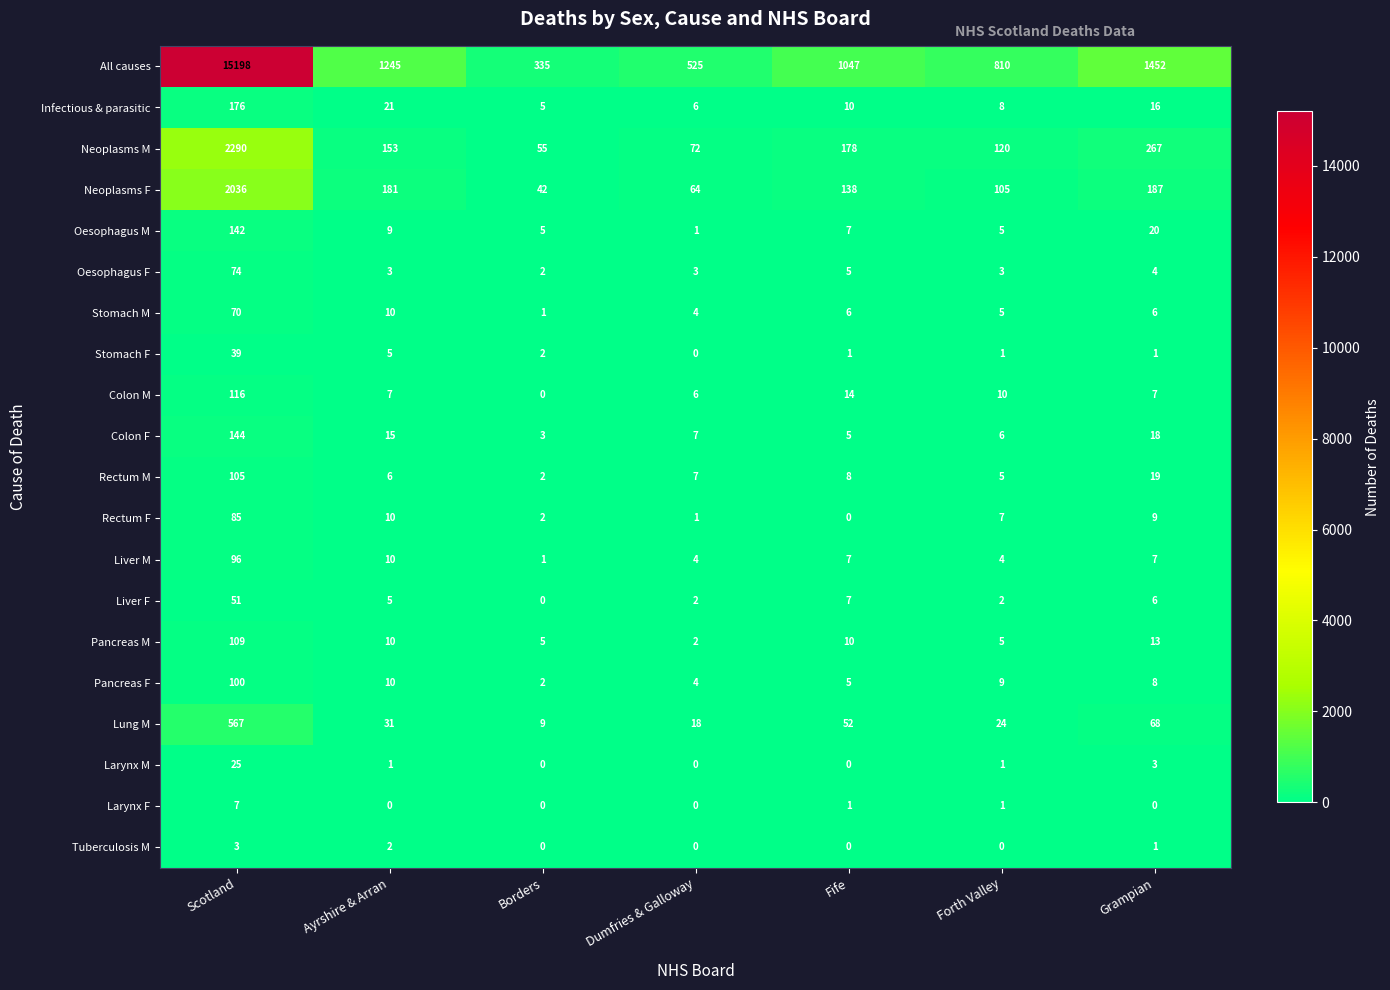

How many data points does each series have?

7